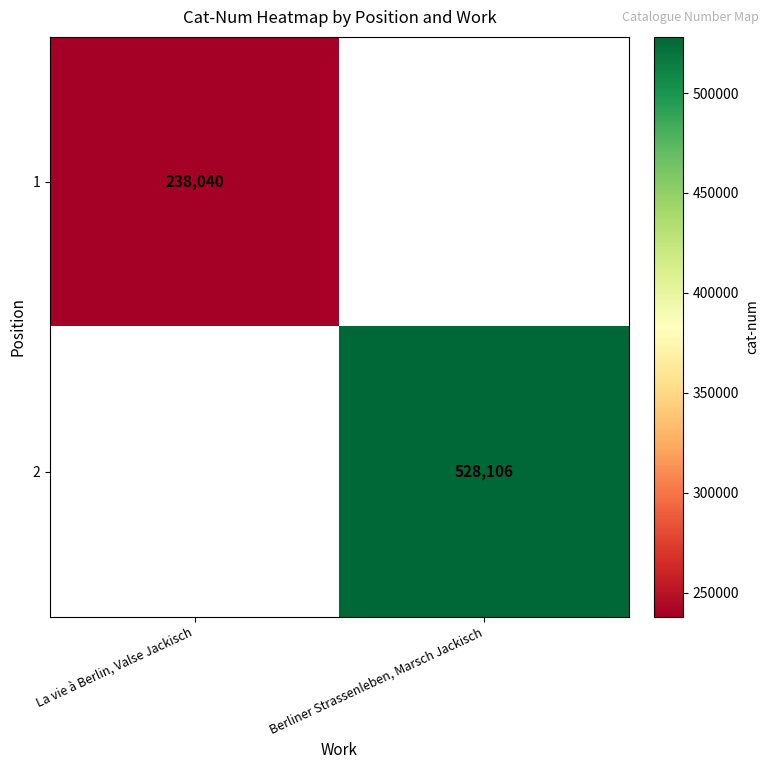

What is the maximum value shown in the chart?

528106.0